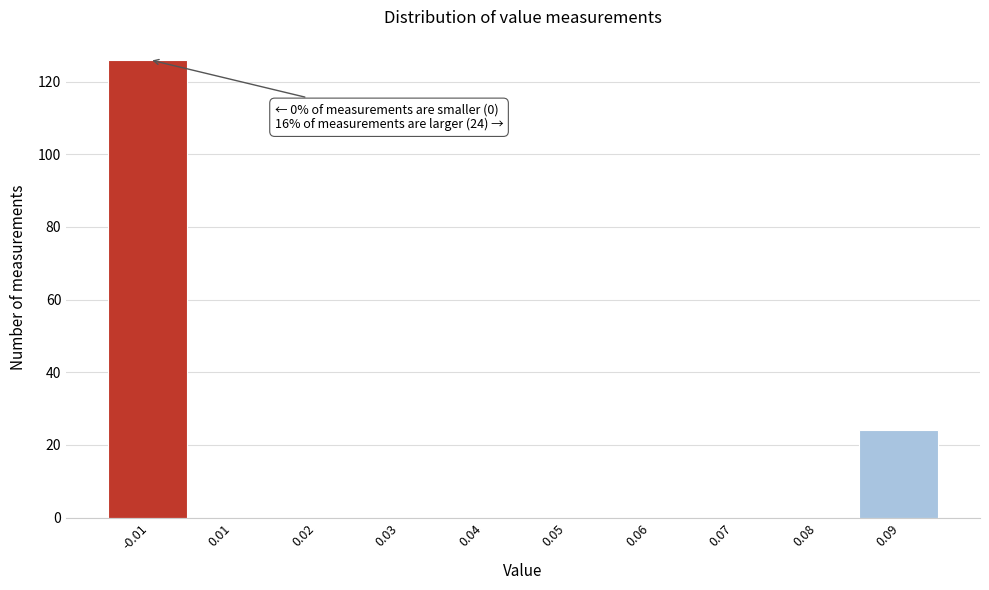

Reading left to right, what are all the values shown in this chart?

-0.01=126	0.01=0	0.02=0	0.03=0	0.04=0	0.05=0	0.06=0	0.07=0	0.08=0	0.09=24